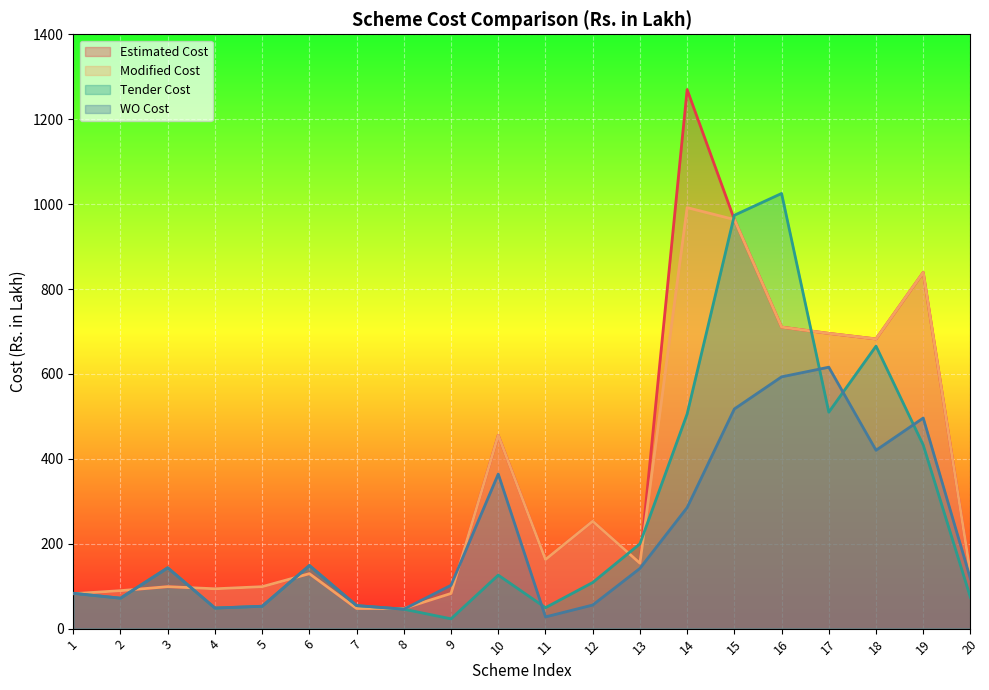

What is the value of the Tender Cost point at the 18th from the left?

665.4